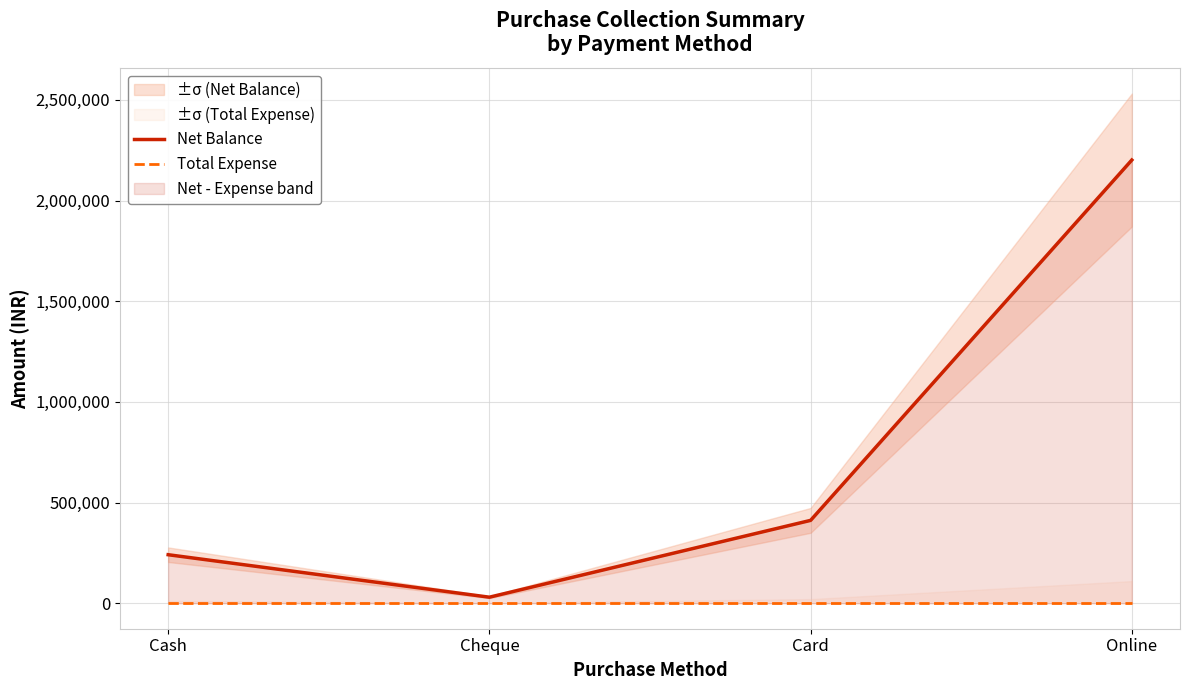

True or false: Total Expense has more than 1 points higher than both neighbors.

False